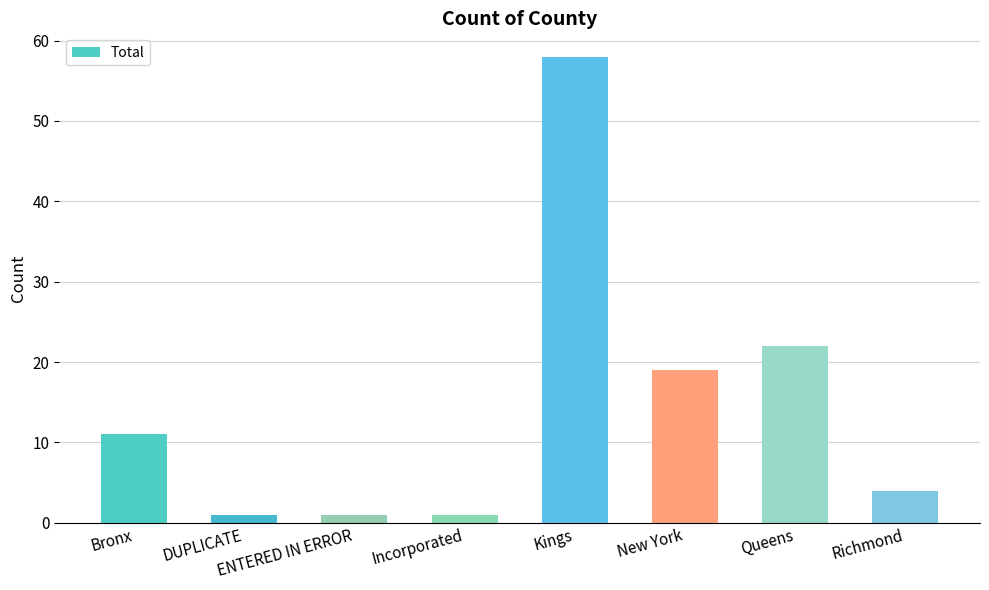

Between Bronx and Richmond, which is larger?

Bronx